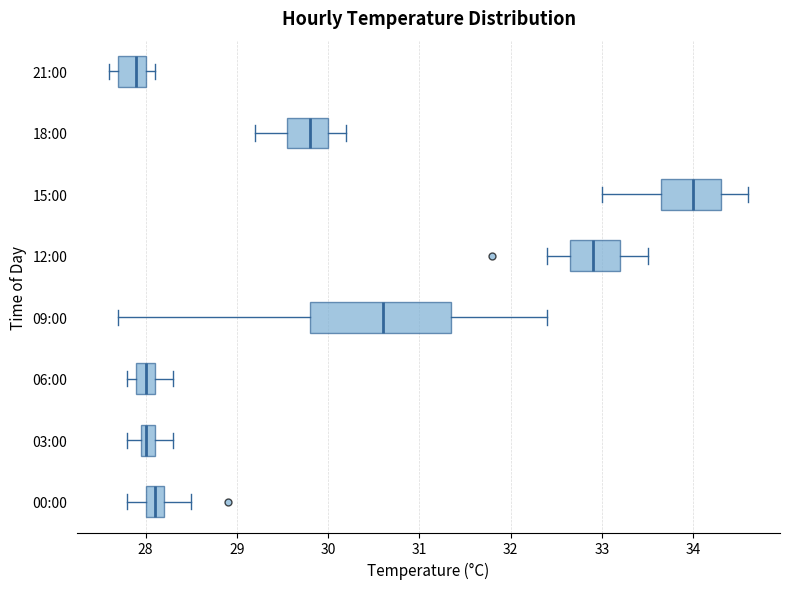

Reading bottom to top, transcribe this box plot: for each box, give where its median line is, the range the box spans, and where its two whiskers end, as read against the x-axis. The values are not printed on the chart, so give them approximately, as read against the axis.

00:00: median 28.1, box 28.0 to 28.2, whiskers 27.8 to 28.5
03:00: median 28.0 (just right of the box's left edge), box 28.0 to 28.1, whiskers 27.8 to 28.3
06:00: median 28.0, box 27.9 to 28.1, whiskers 27.8 to 28.3
09:00: median 30.6, box 29.8 to 31.4, whiskers 27.7 to 32.4
12:00: median 32.9, box 32.7 to 33.2, whiskers 32.4 to 33.5
15:00: median 34.0, box 33.7 to 34.3, whiskers 33.0 to 34.6
18:00: median 29.8, box 29.6 to 30.0, whiskers 29.2 to 30.2
21:00: median 27.9, box 27.7 to 28.0, whiskers 27.6 to 28.1